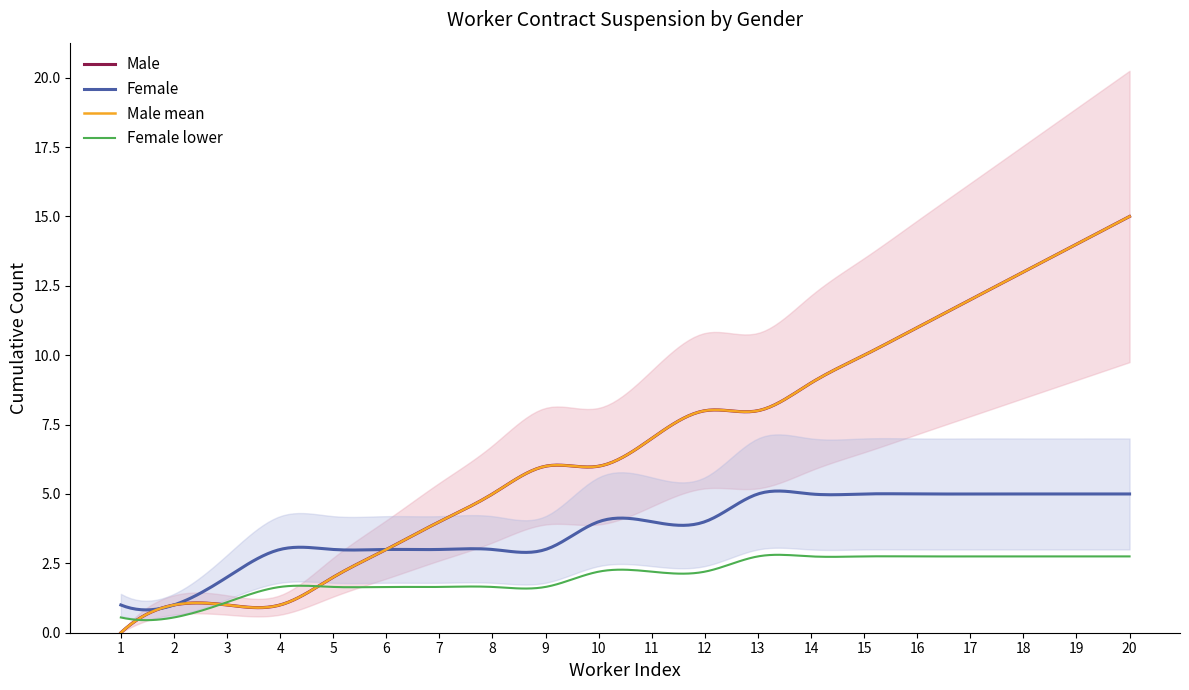

Reading left to right, extract all data points from this chart.

Male: 0	1	0	0	1	1	1	1	1	0	1	1	0	1	1	1	1	1	1	1
Female: 1	0	1	1	0	0	0	0	0	1	0	0	1	0	0	0	0	0	0	0
Male_cumsum: 0	1	1	1	2	3	4	5	6	6	7	8	8	9	10	11	12	13	14	15
Female_cumsum: 1	1	2	3	3	3	3	3	3	4	4	4	5	5	5	5	5	5	5	5